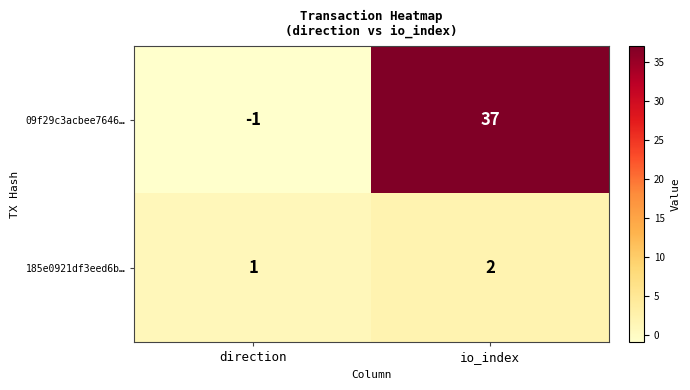

Which category has the highest value in the 185e0921df3eed6b… series?

io_index